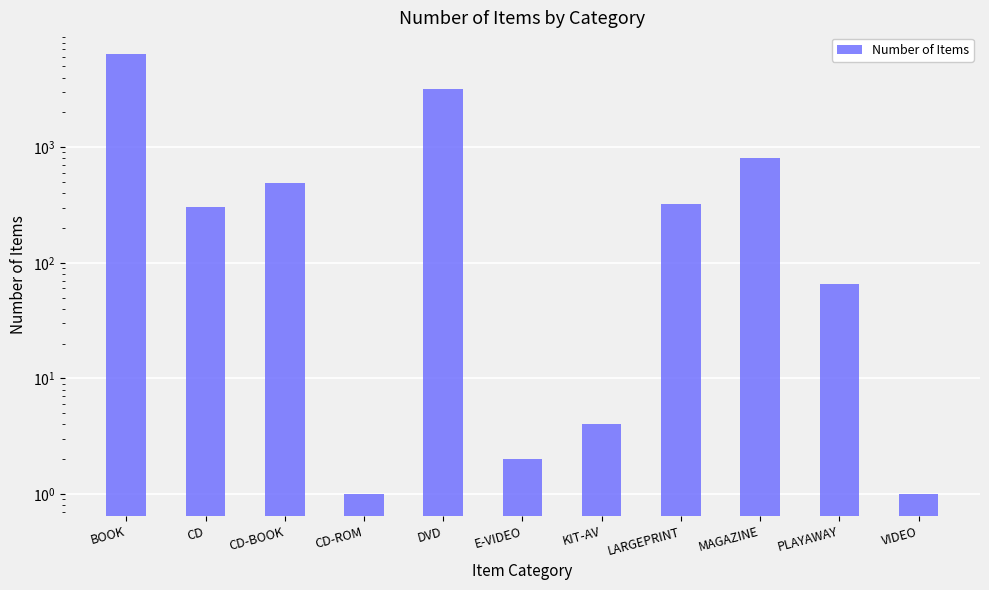

The value at LARGEPRINT is 323. True or false?

True